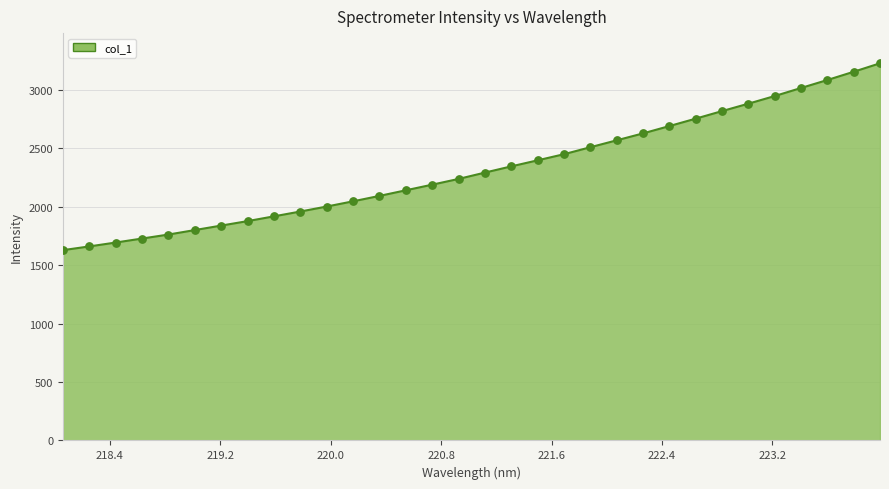

What is the difference between the maximum and minimum values?

1599.7